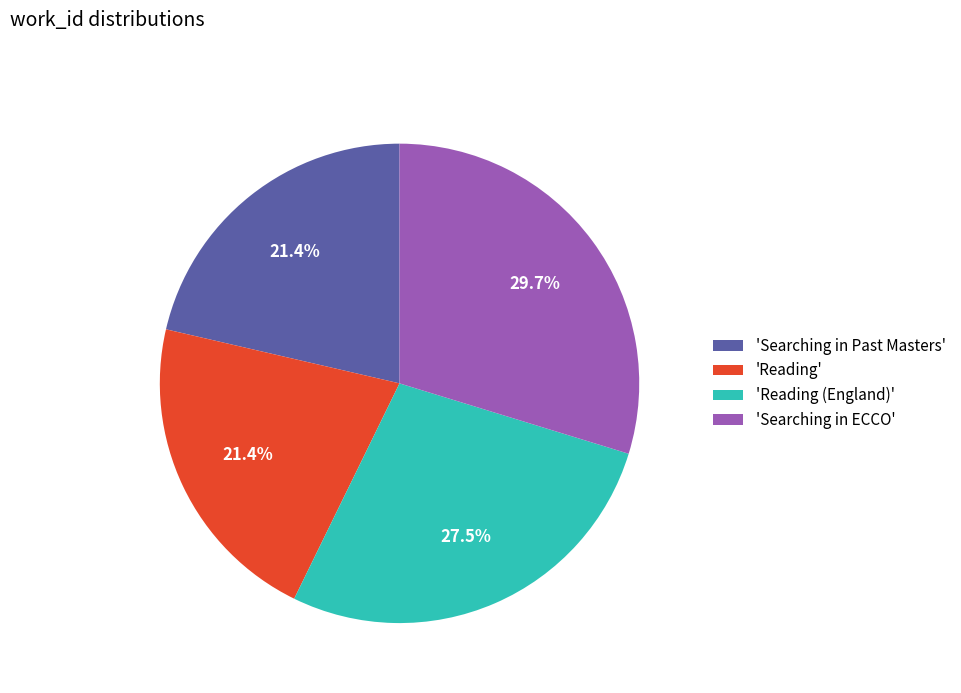

Do 'Searching in Past Masters' and 'Reading (England)' together represent more than half of the pie?

No